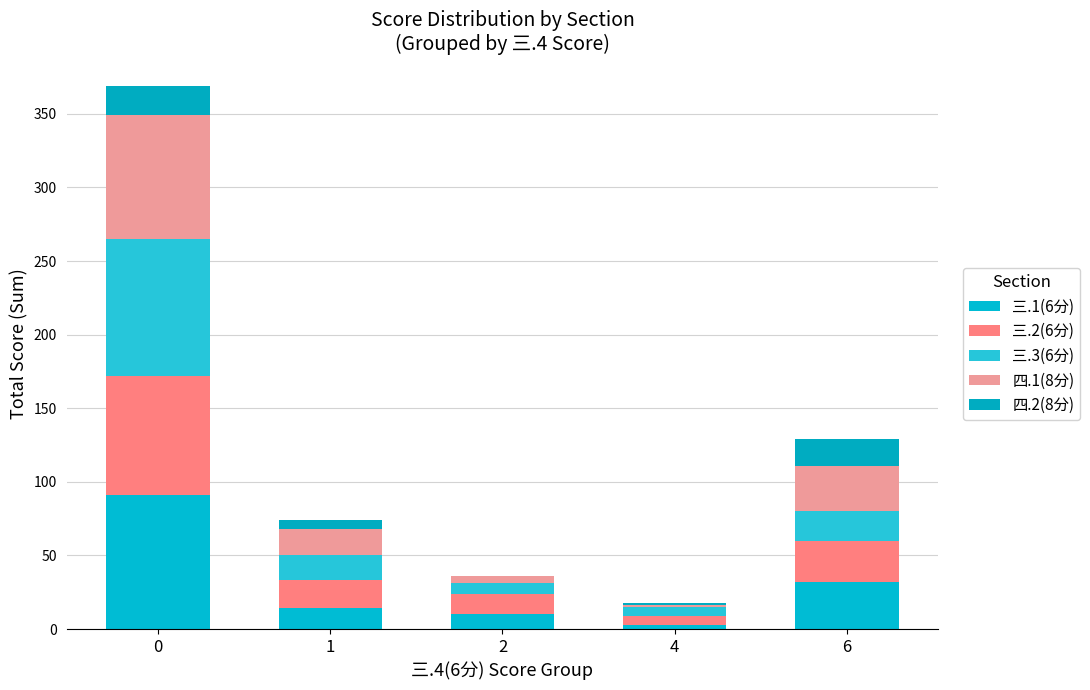

Are the bars horizontal?

No